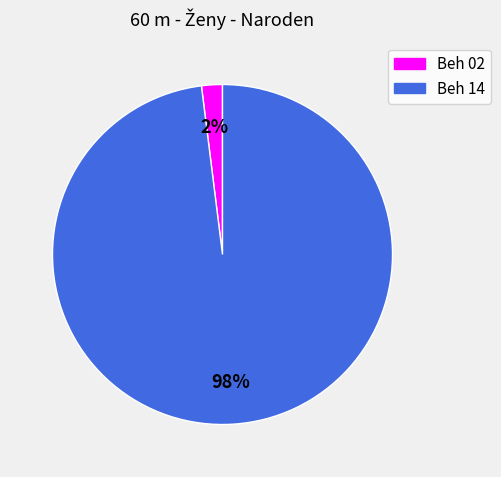

Between Beh 14 and Beh 02, which is larger?

Beh 14